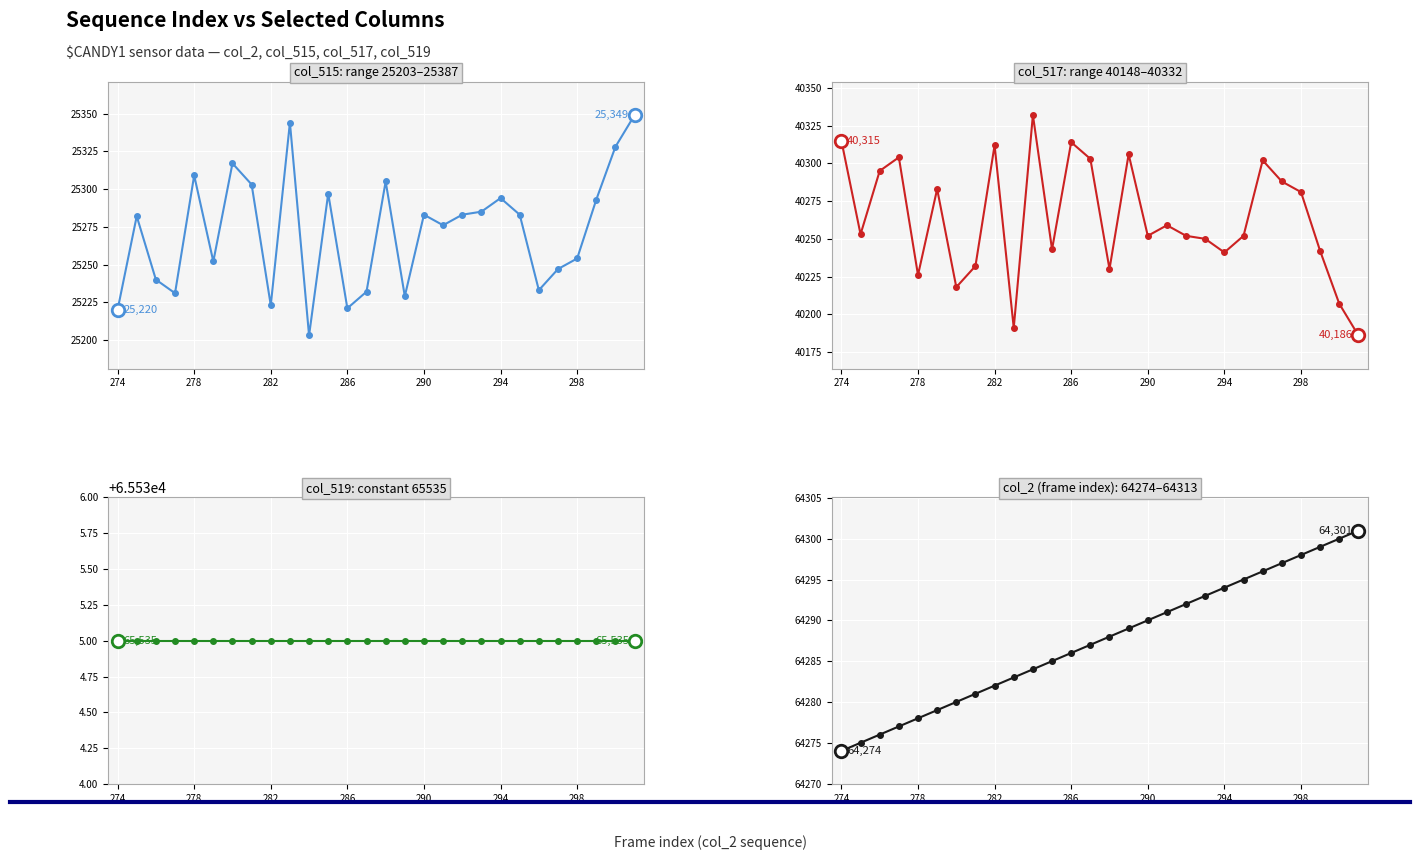

Between 290 and 15, which series saw the biggest shift?

col_515